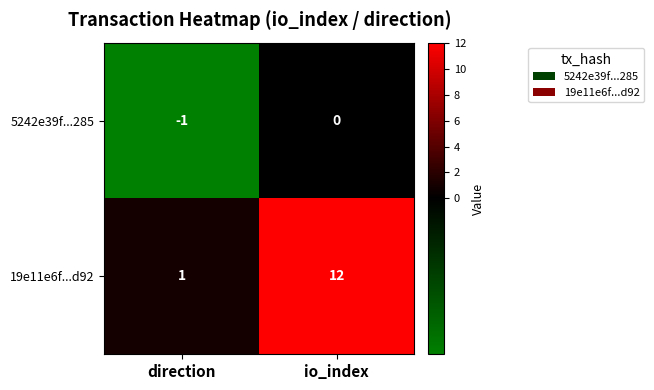

What is the maximum value for 19e11e6f...d92?

12